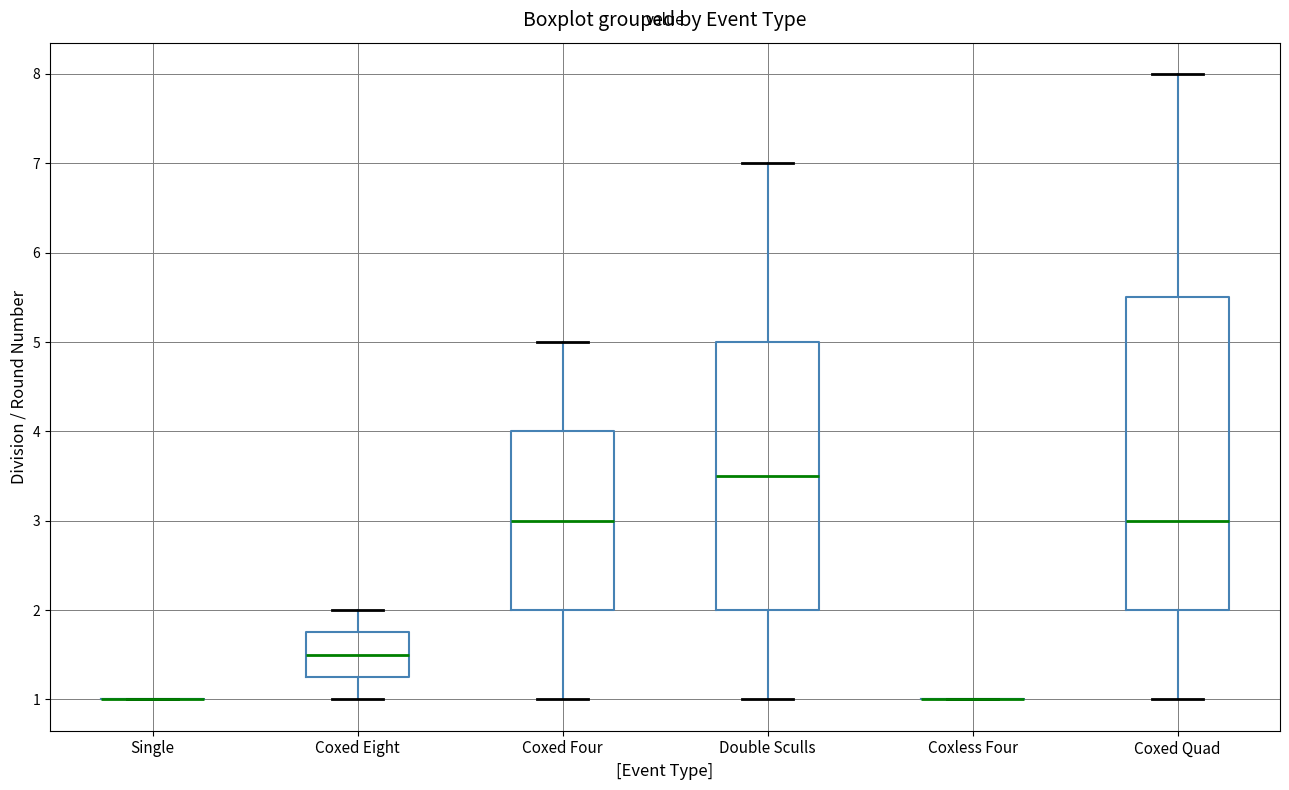

Which box is the tallest, from its lower edge to its upper edge?

Coxed Quad